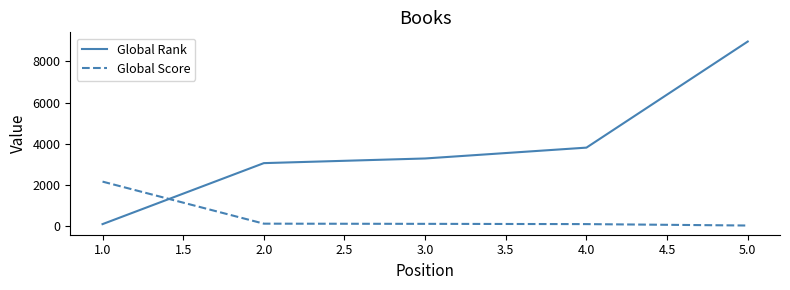

Which series has the largest range (max minus min)?

Global Rank